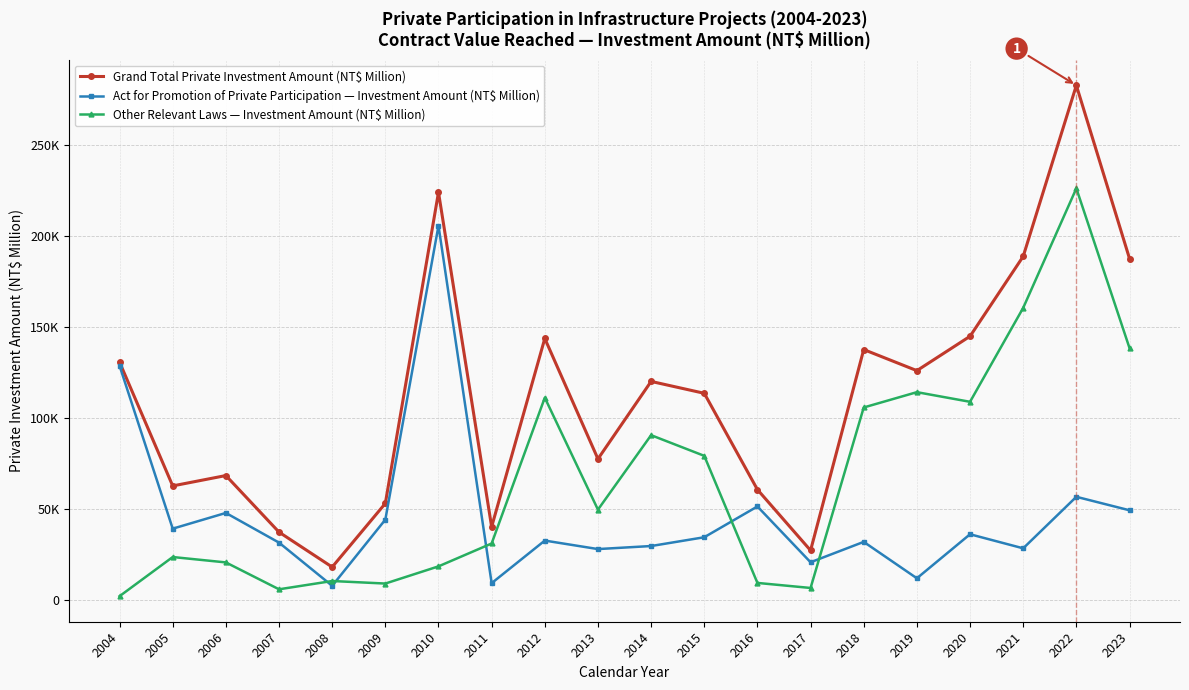

What is the sum of all Grand Total Private Investment Amount (NT$ Million) values?

2244196